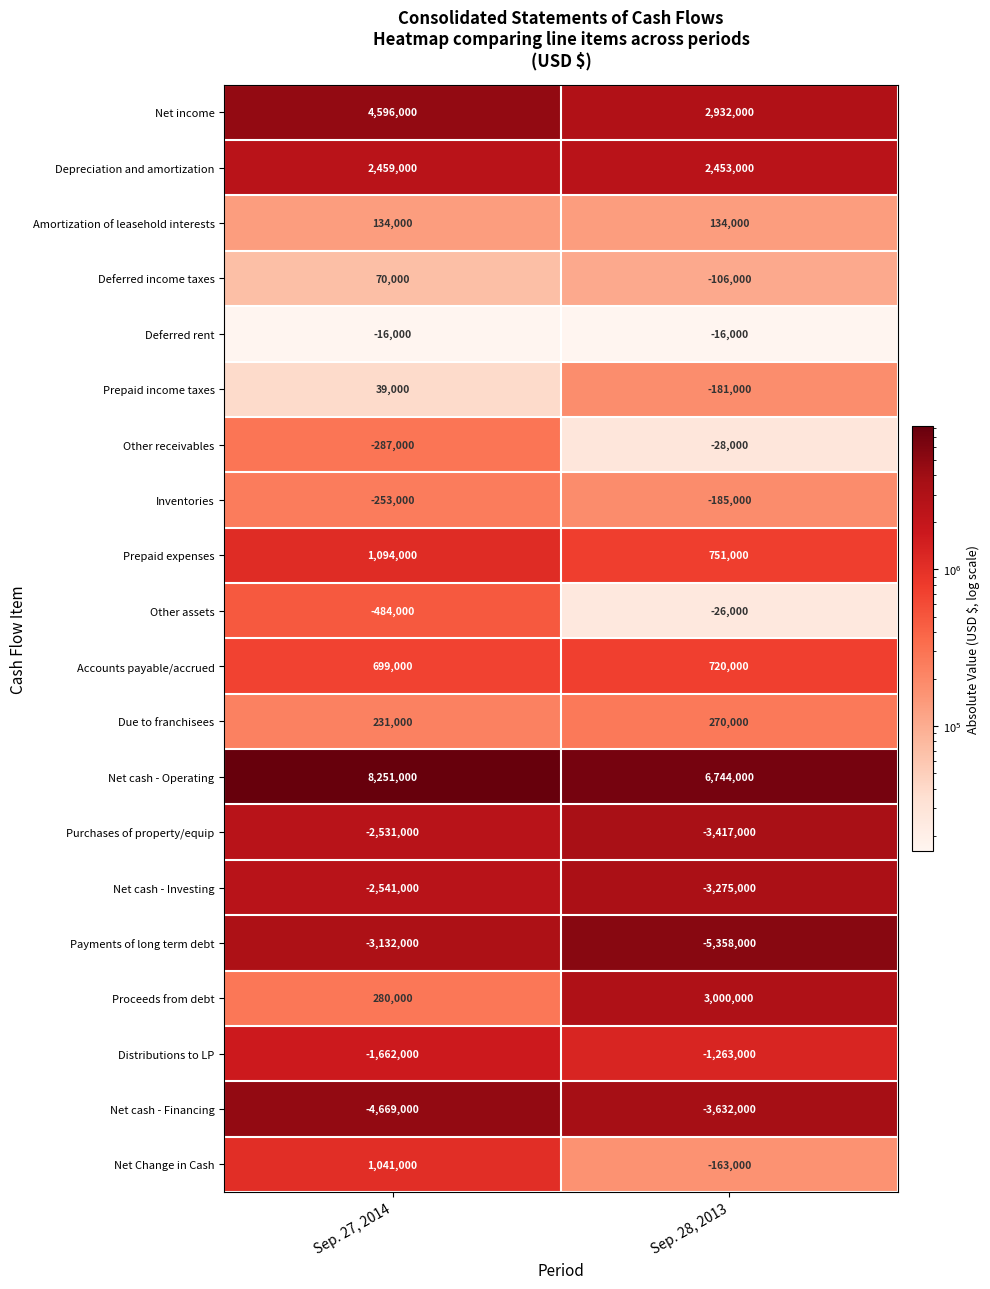

At Sep. 27, 2014, list the series in order from largest to smallest.

Net cash - Operating, Net income, Depreciation and amortization, Prepaid expenses, Net Change in Cash, Accounts payable/accrued, Proceeds from debt, Due to franchisees, Amortization of leasehold interests, Deferred income taxes, Prepaid income taxes, Deferred rent, Inventories, Other receivables, Other assets, Distributions to LP, Purchases of property/equip, Net cash - Investing, Payments of long term debt, Net cash - Financing